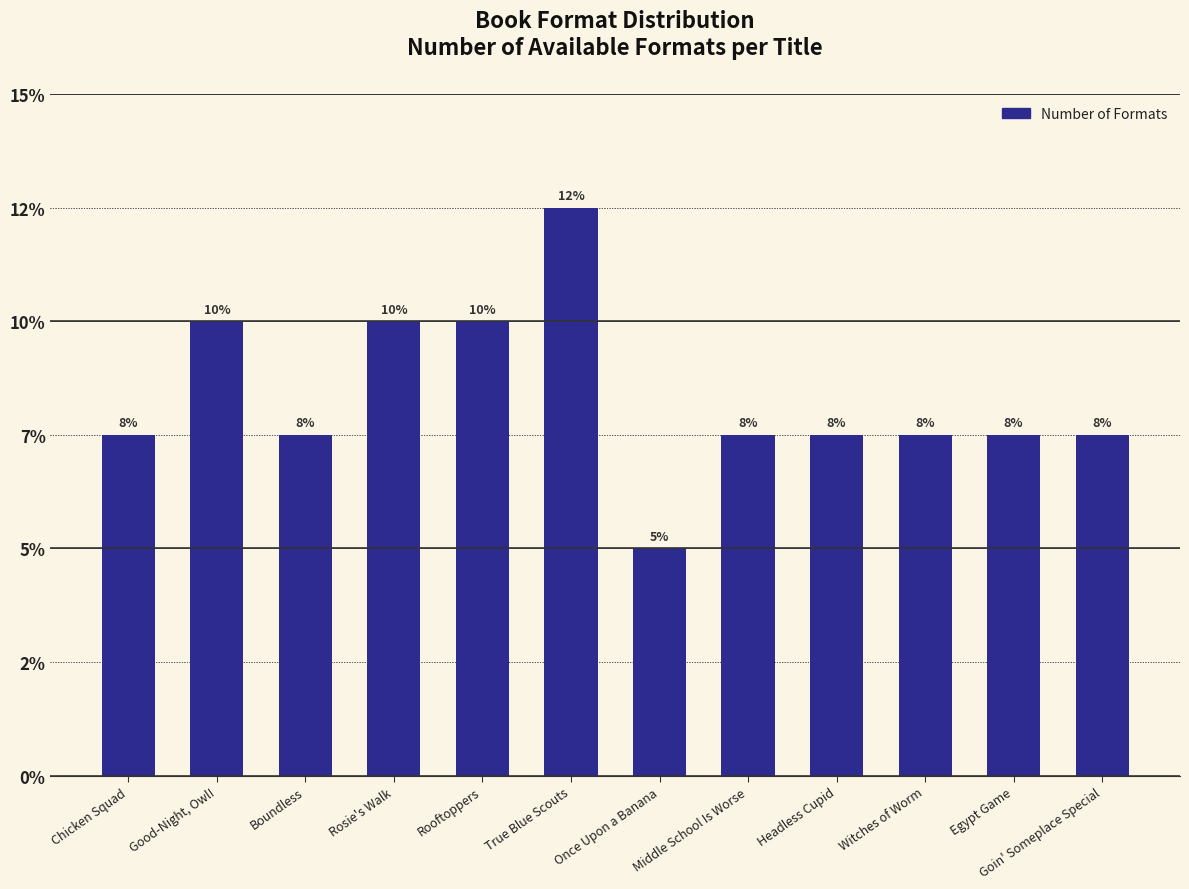

Count the number of categories in the chart.

12